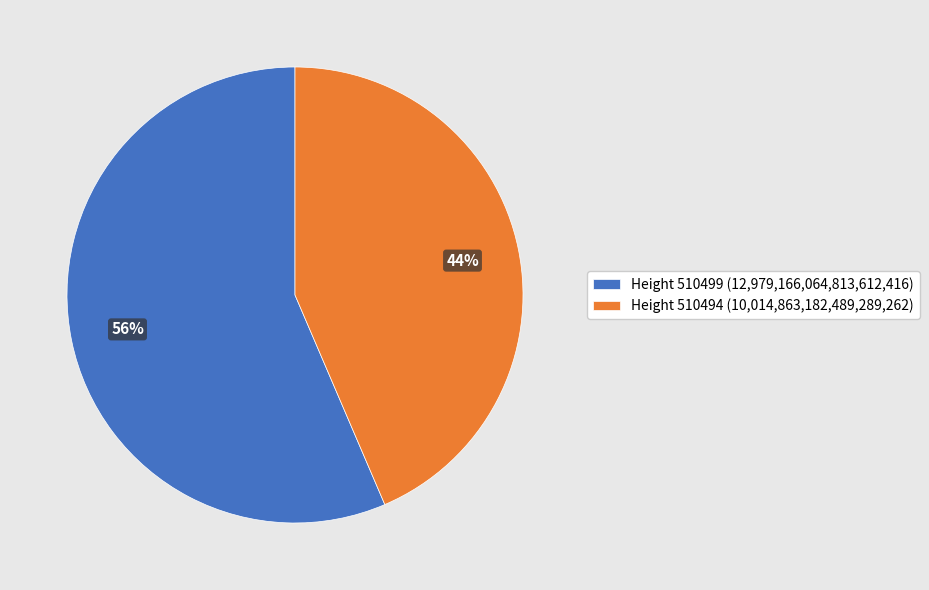

Combined, do Height 510494 (10,014,863,182,489,289,262) and Height 510499 (12,979,166,064,813,612,416) account for over 50%?

Yes